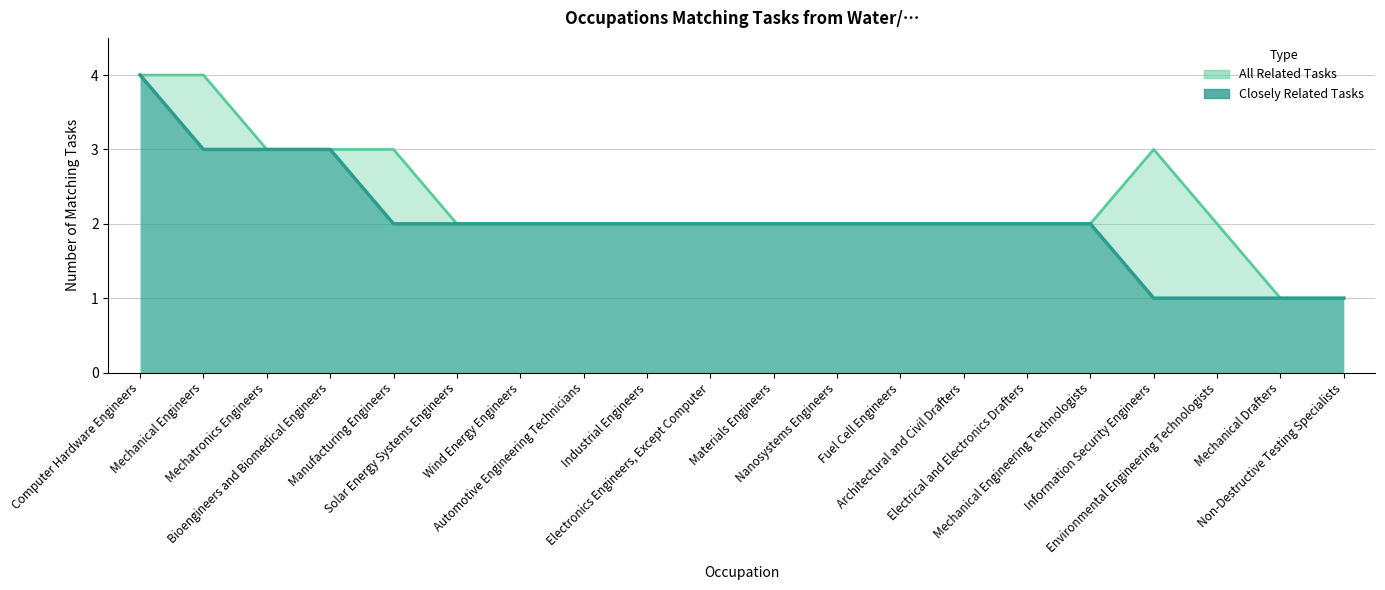

Between Electrical and Electronics Drafters and Solar Energy Systems Engineers, which is larger?

Electrical and Electronics Drafters